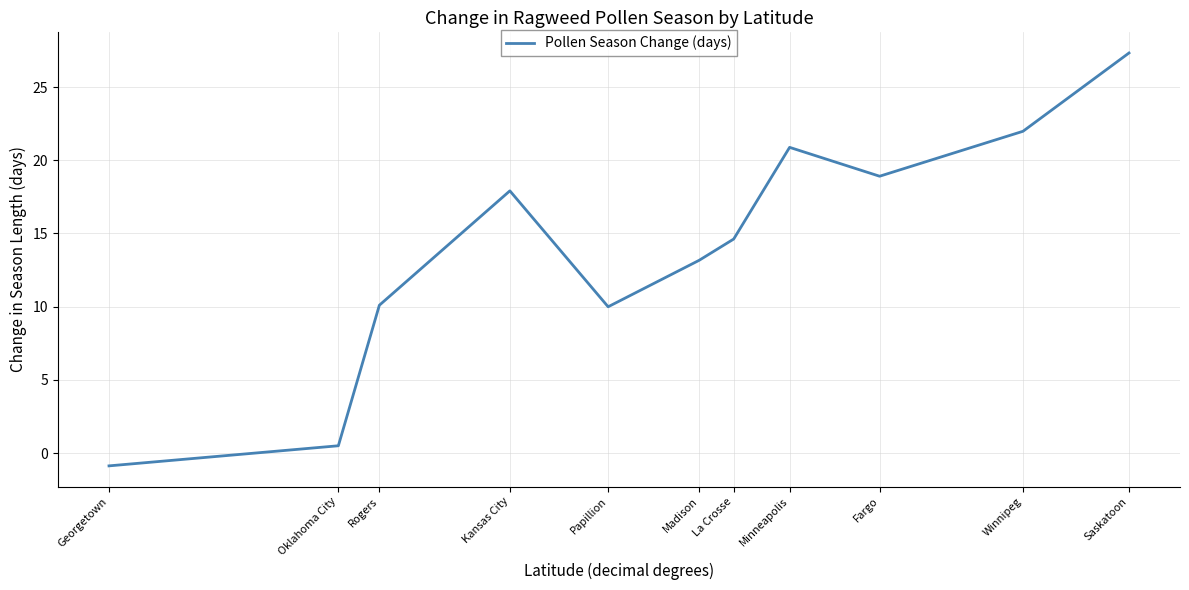

At which label does the data first exceed 14?

Kansas City